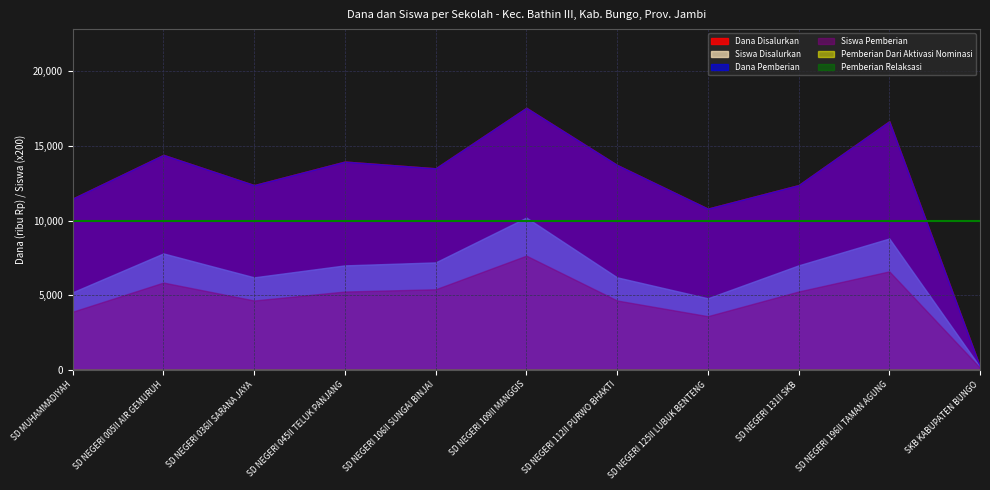

What position from the left is SD NEGERI 036II SARANA JAYA?

3